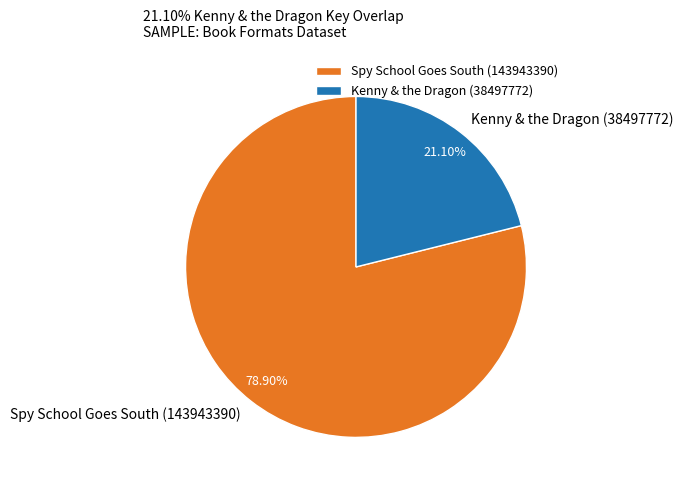

How many slices are in this pie chart?

2